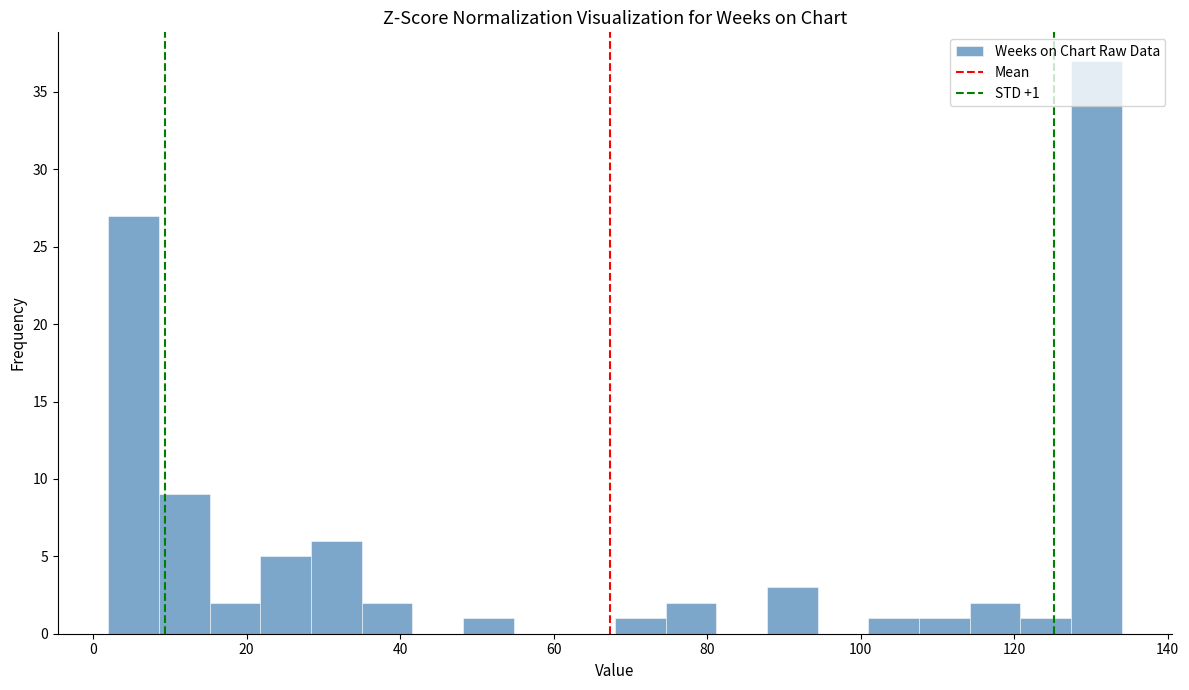

Read against the x-axis, roughly where is the centre of the tallest bar?

130